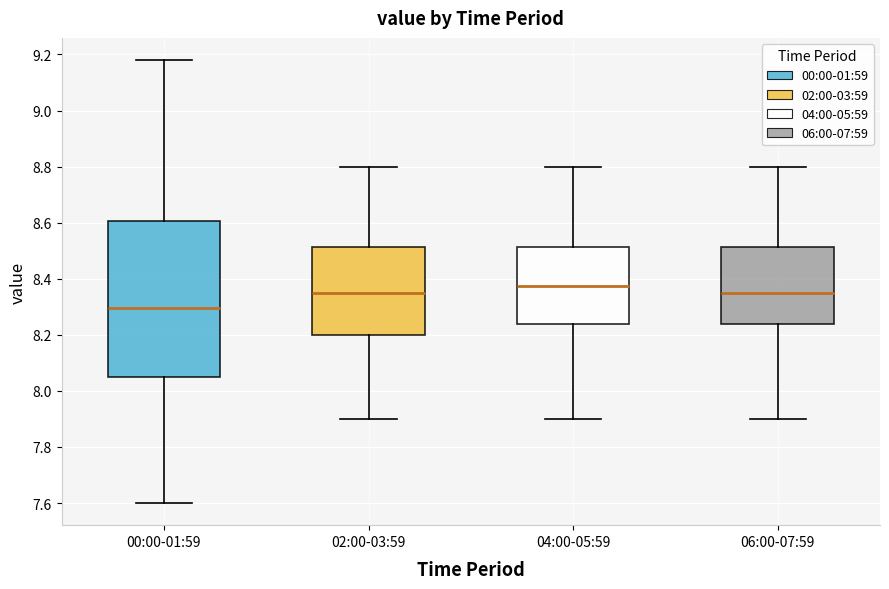

Which box has the highest median line?

04:00-05:59